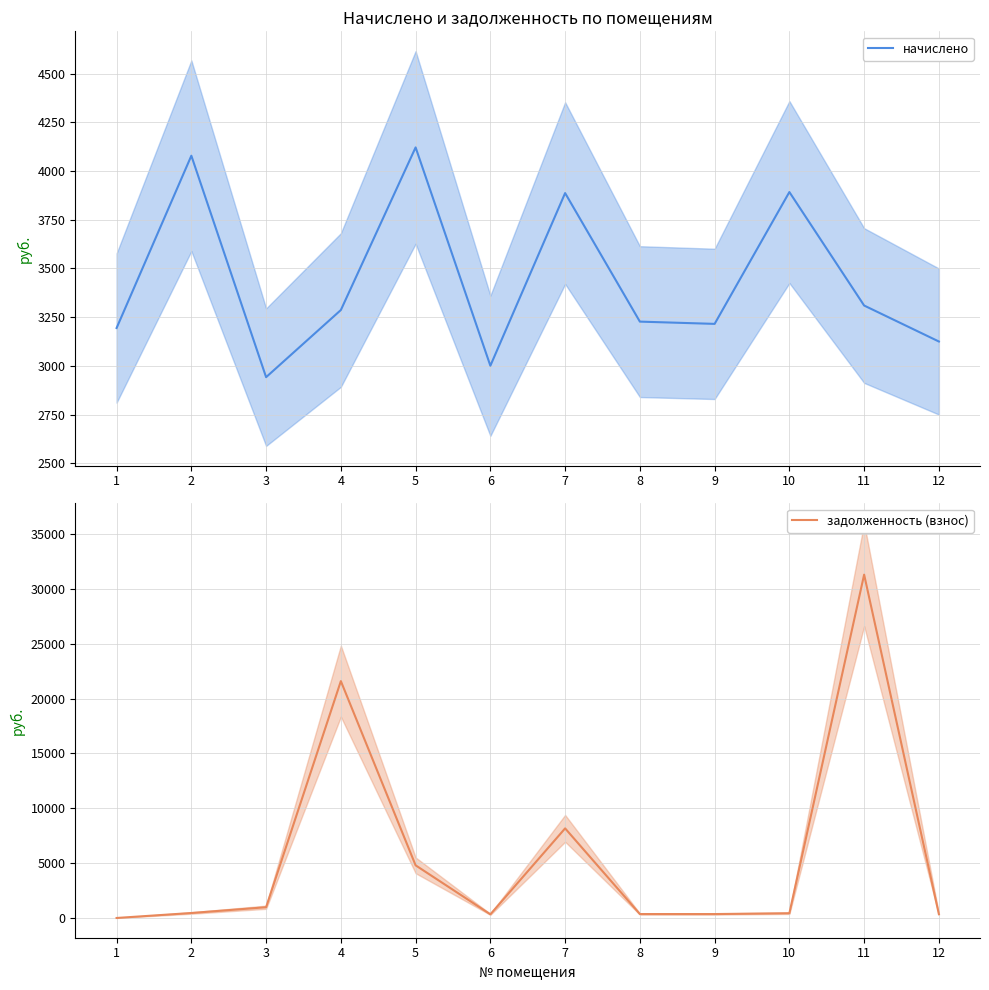

Between 2 and 8, which series saw the biggest shift?

начислено